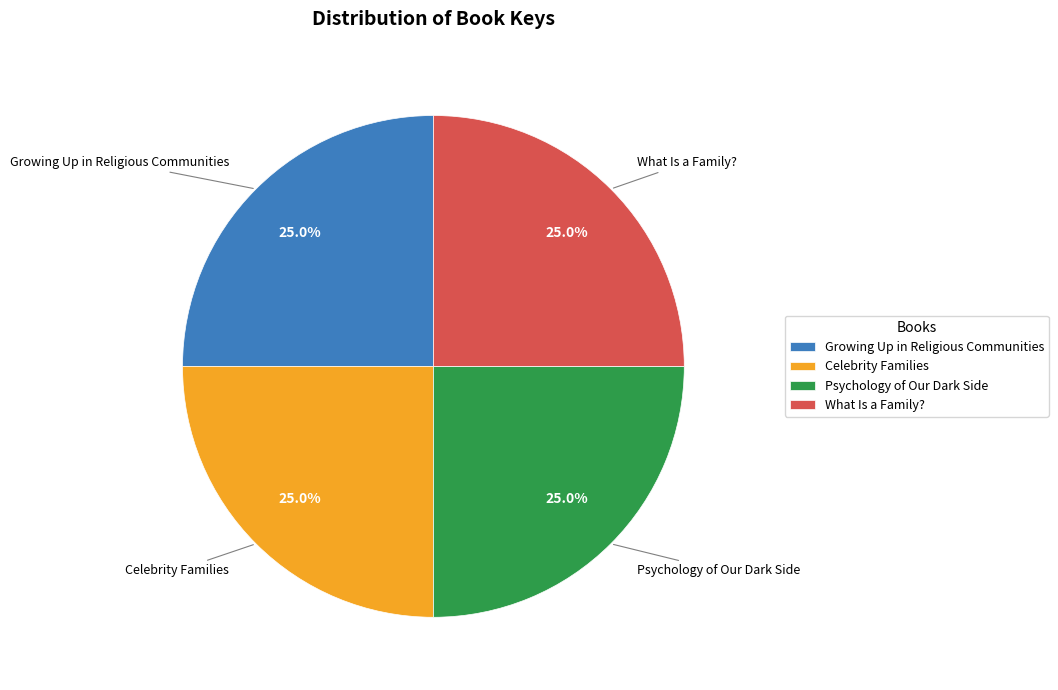

To the nearest percent, what percentage of the pie is Psychology of Our Dark Side?

25%